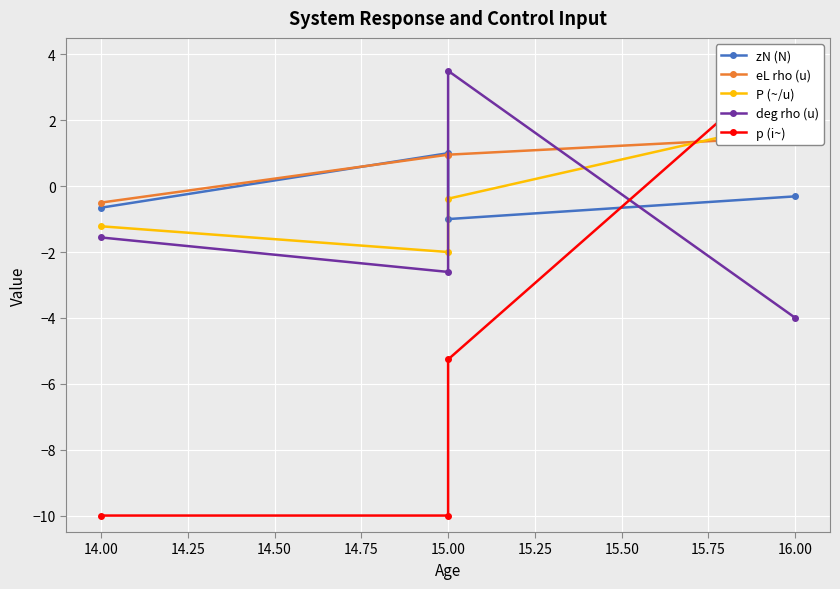

Which series has the largest range (max minus min)?

p (i~)